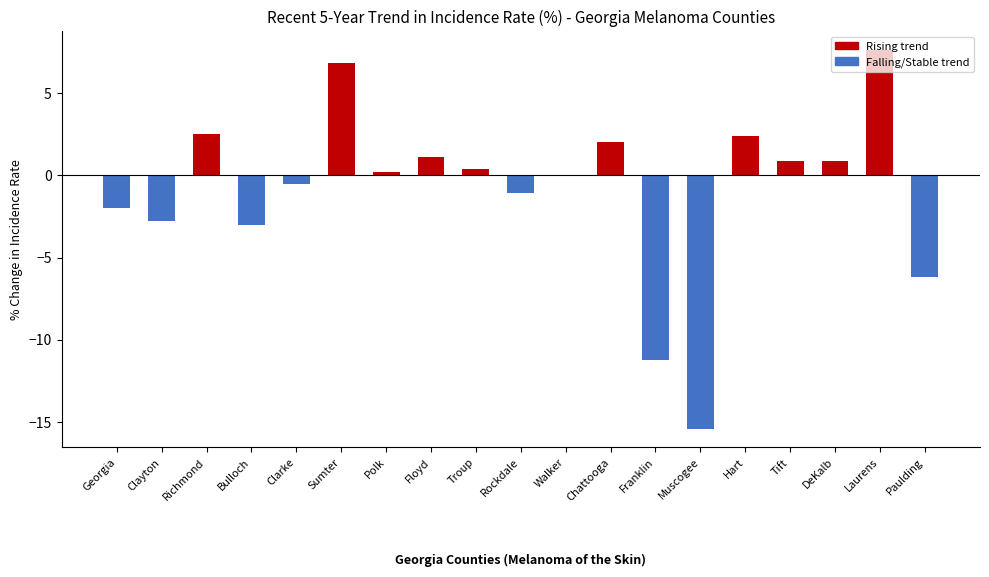

The chart shows a value of 10.2 at Sumter. True or false?

False